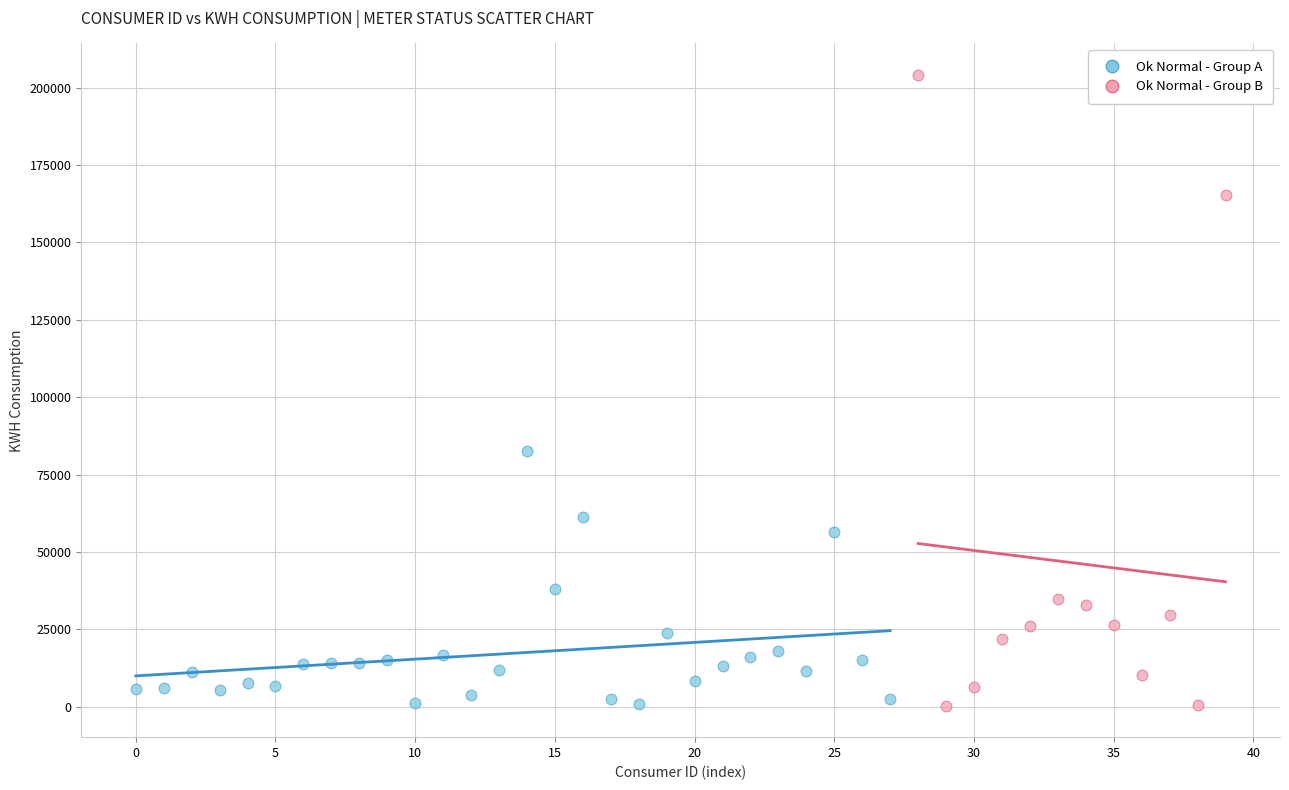

Which series has the widest spread of Y values?

Ok Normal - Group B